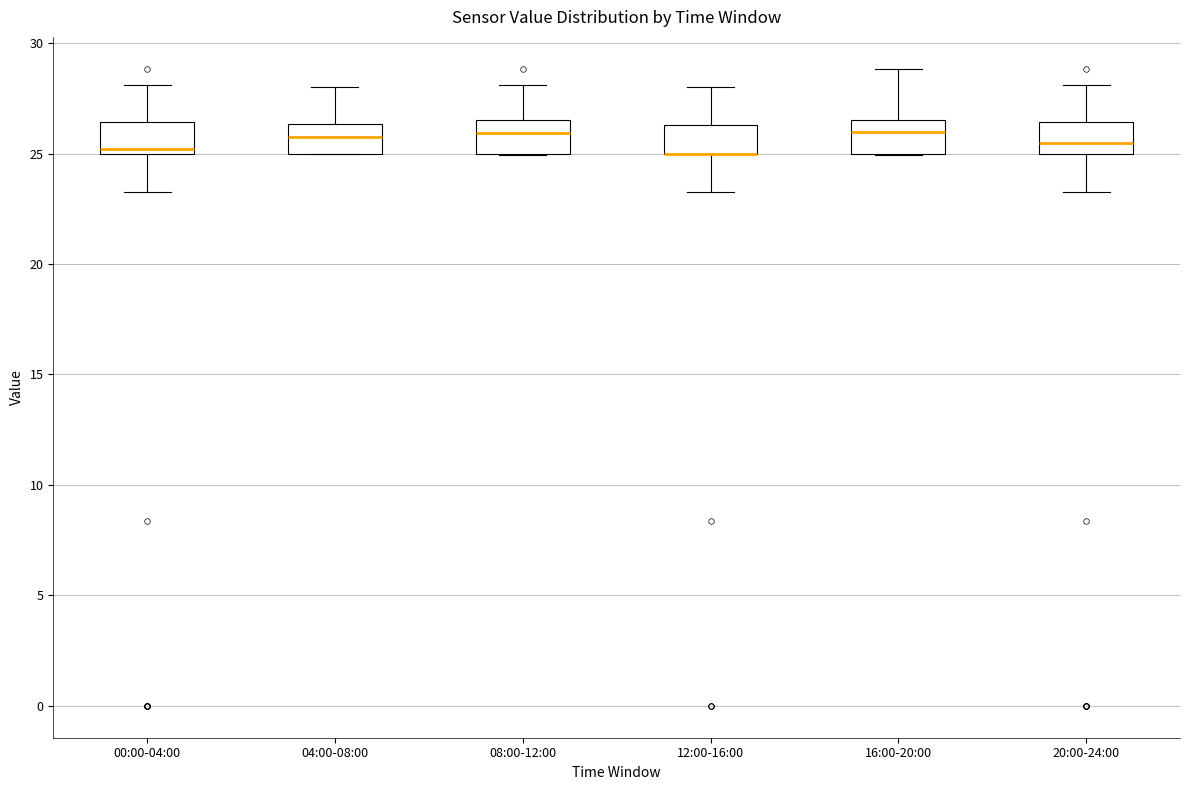

Reading left to right, read every box against the y-axis: the position of its median line, the range the box covers, and the ends of its whiskers. The values are not printed on the chart, so give them approximately, as read against the axis.

00:00-04:00: median 25.0 (just above the box's lower edge), box 25.0 to 26.5, whiskers 23.5 to 28.0
04:00-08:00: median 26.0, box 25.0 to 26.5, whiskers 25.0 to 28.0
08:00-12:00: median 26.0, box 25.0 to 26.5, whiskers 25.0 to 28.0
12:00-16:00: median 25.0 (drawn on the box's lower edge), box 25.0 to 26.5, whiskers 23.5 to 28.0
16:00-20:00: median 26.0, box 25.0 to 26.5, whiskers 25.0 to 29.0
20:00-24:00: median 25.5, box 25.0 to 26.5, whiskers 23.5 to 28.0